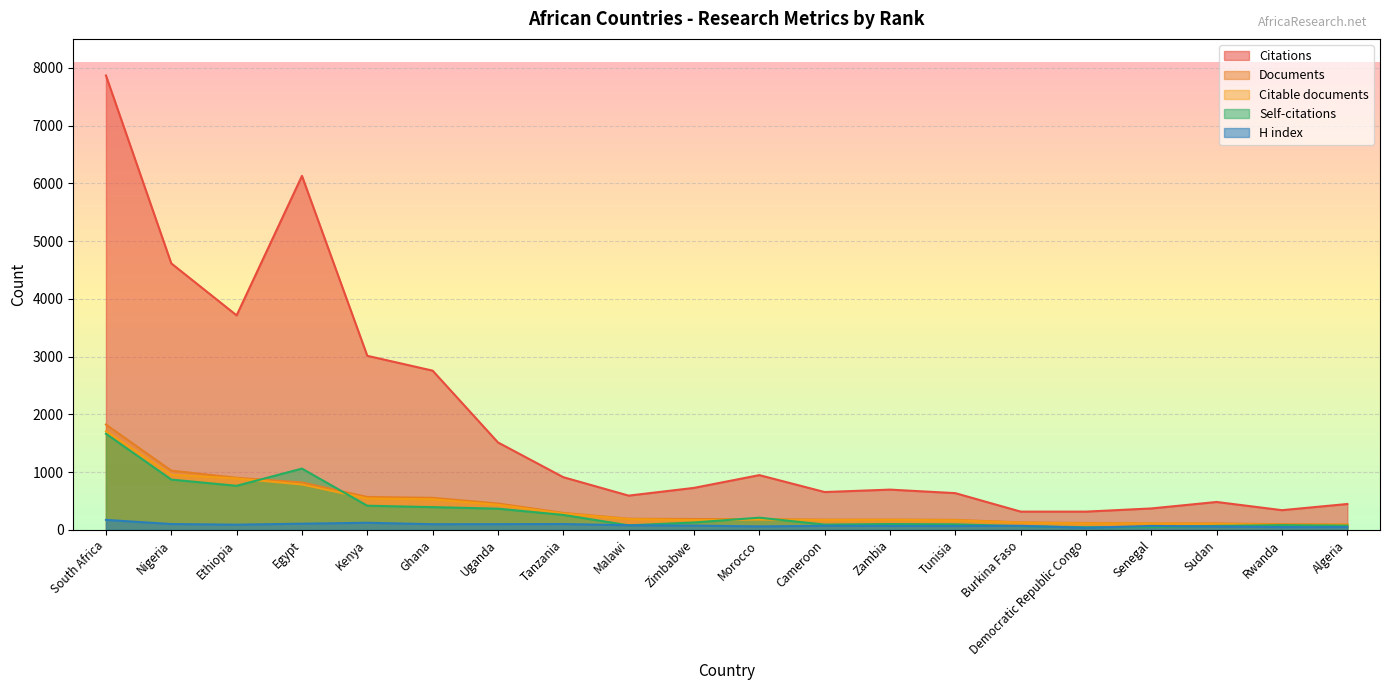

What is the total value across all series at Kenya?

4663